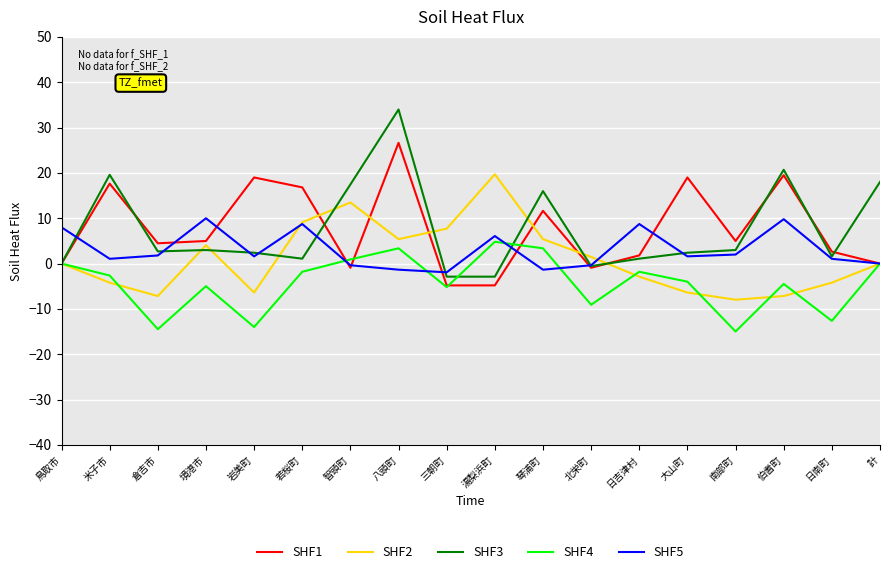

True or false: SHF4 has a value of -9.0 at 三朝町.

False